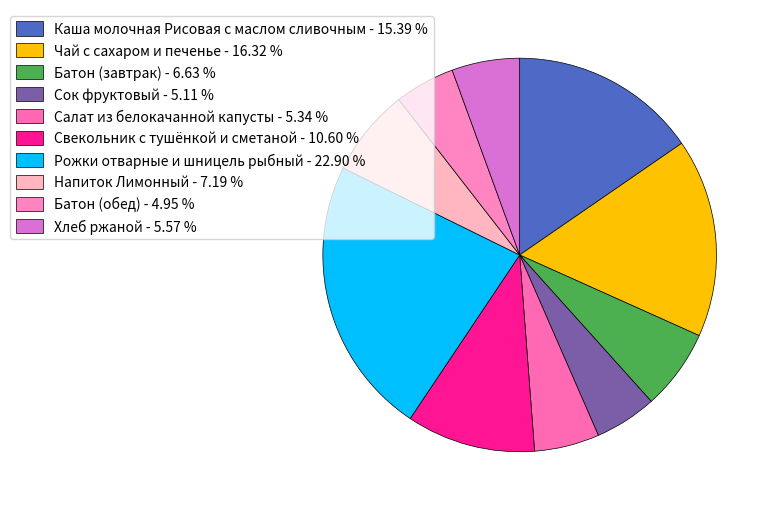

Count the number of slices in the pie.

10